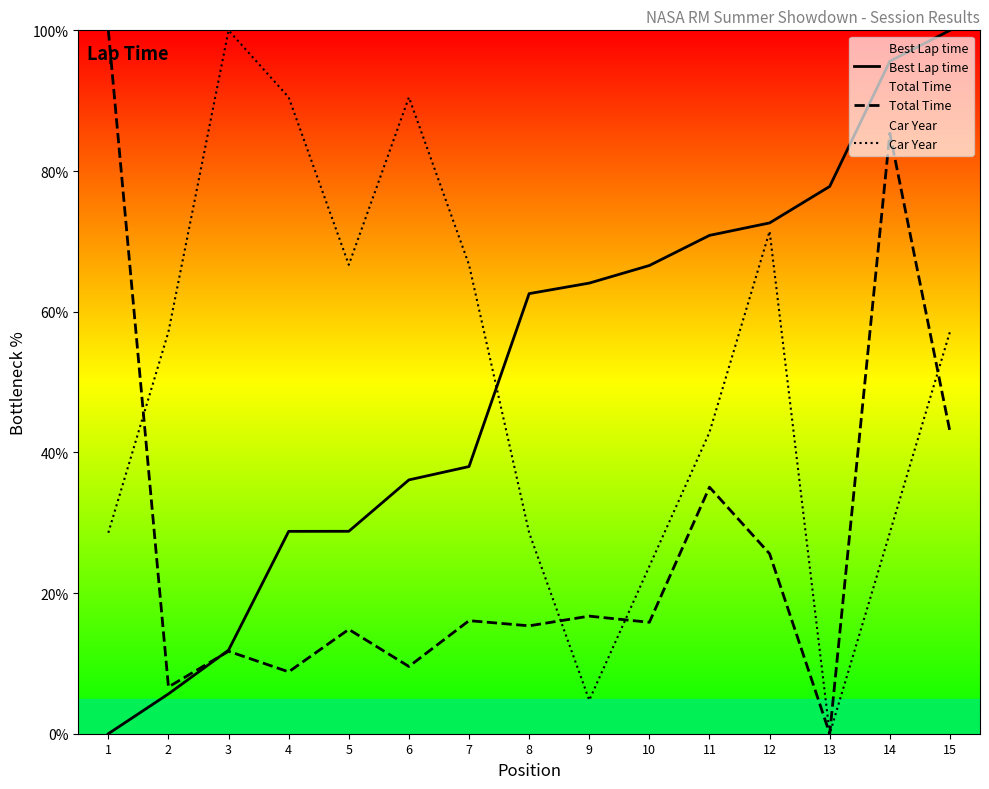

The value of Total Time at 12 is 41.1. True or false?

False